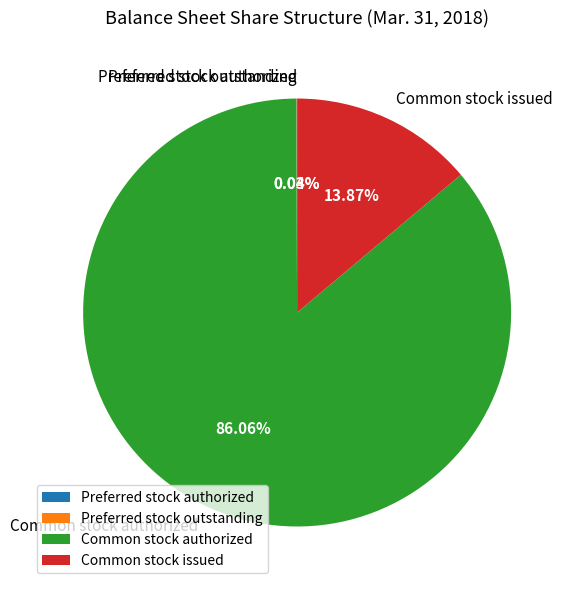

To the nearest percent, what is the difference between the largest and smallest slice percentages?

86%